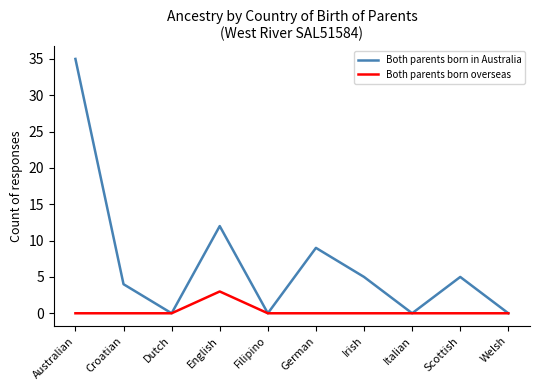

Rank the series by their maximum value, from highest to lowest.

Both parents born in Australia, Both parents born overseas